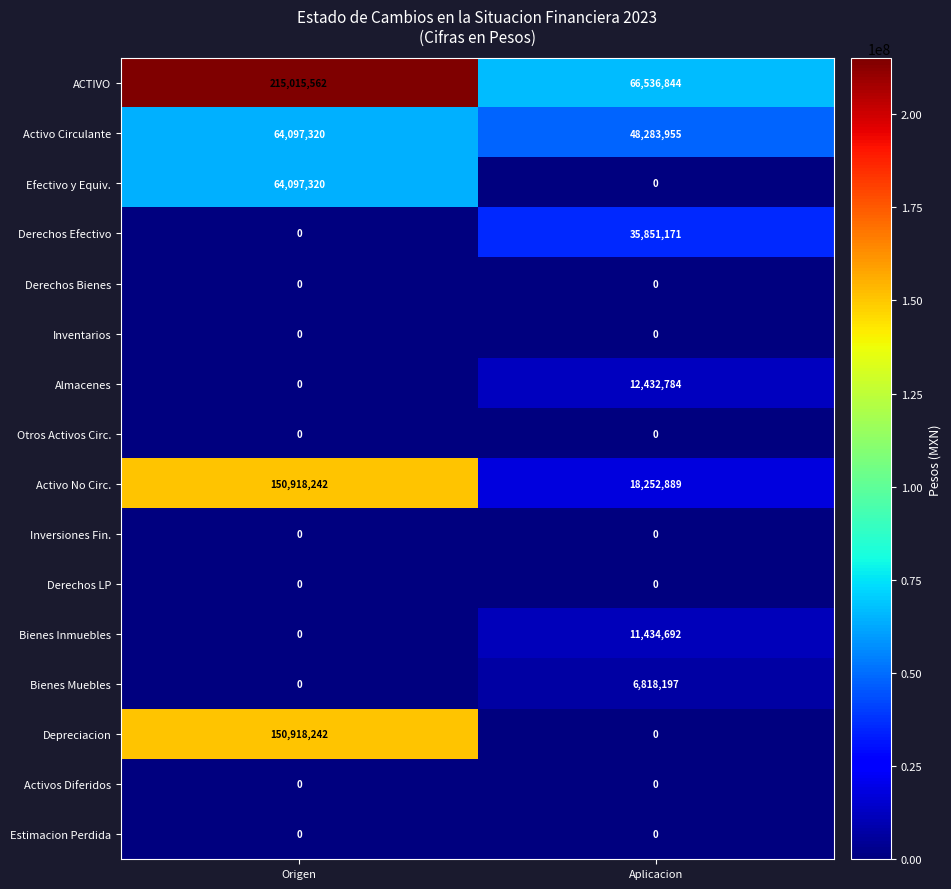

At which category is the sum across all series the highest?

Origen